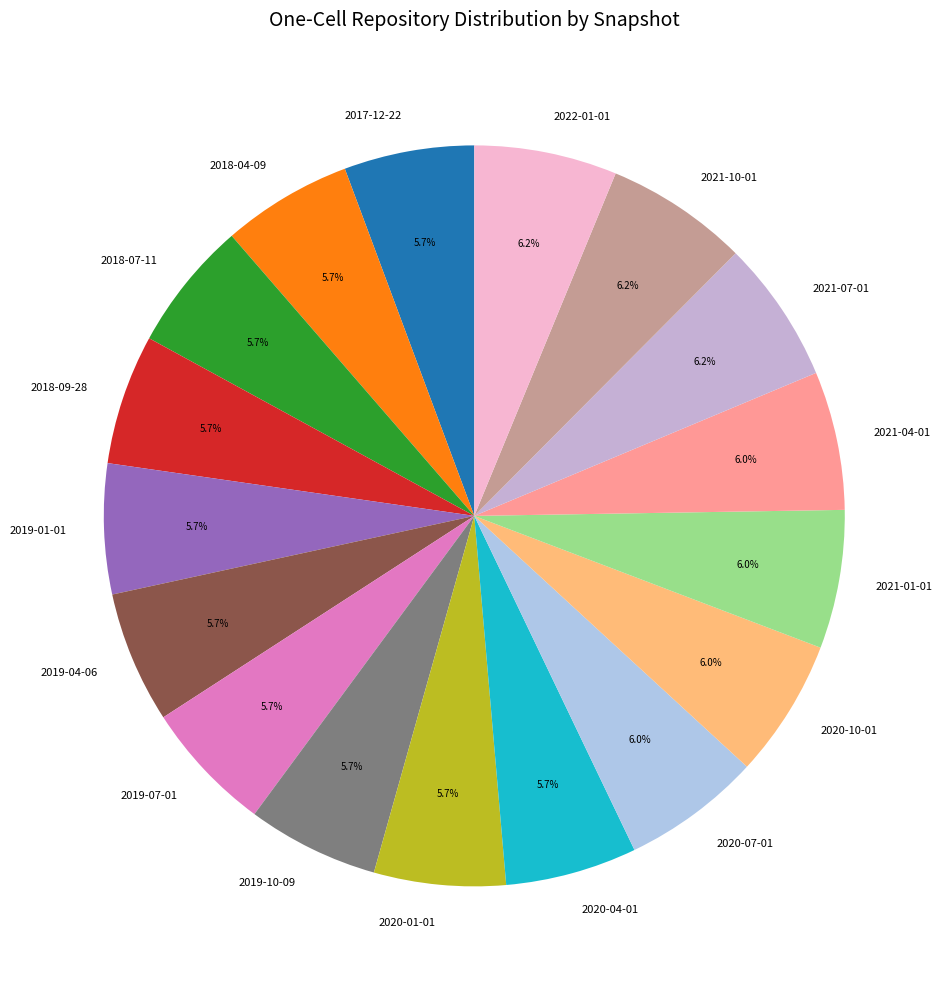

How many segments does this pie chart have?

17